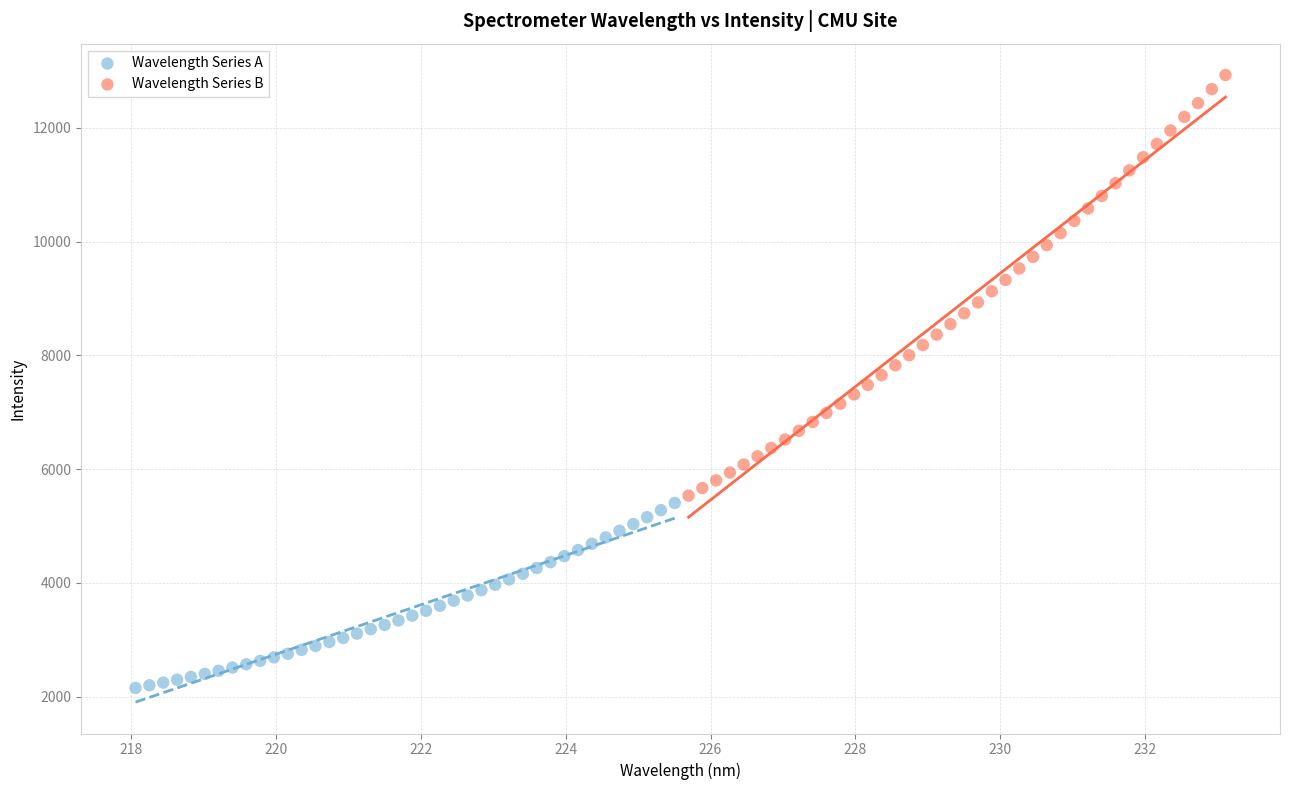

Which series has the largest Y range (max minus min)?

Wavelength Series B